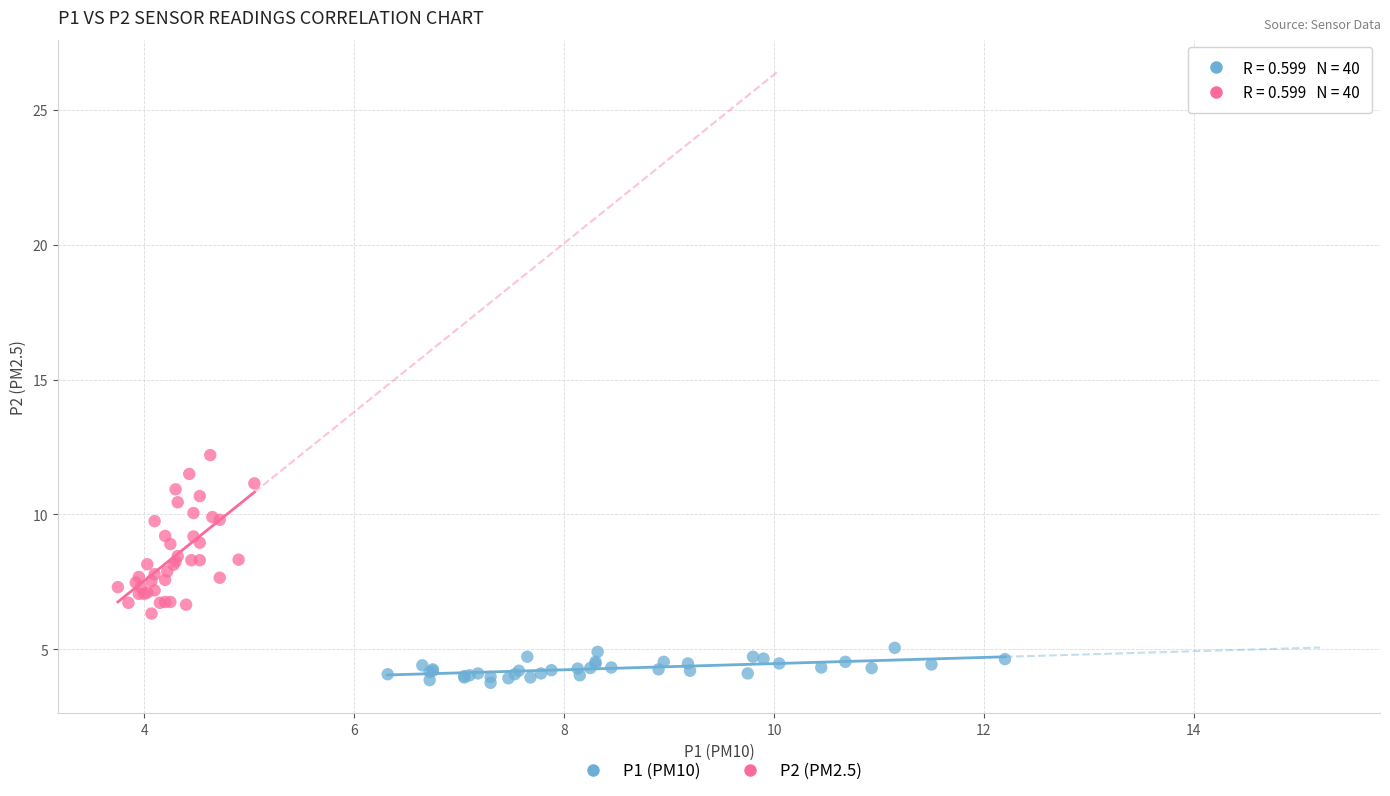

Which series has the widest spread of Y values?

P2 (PM2.5)